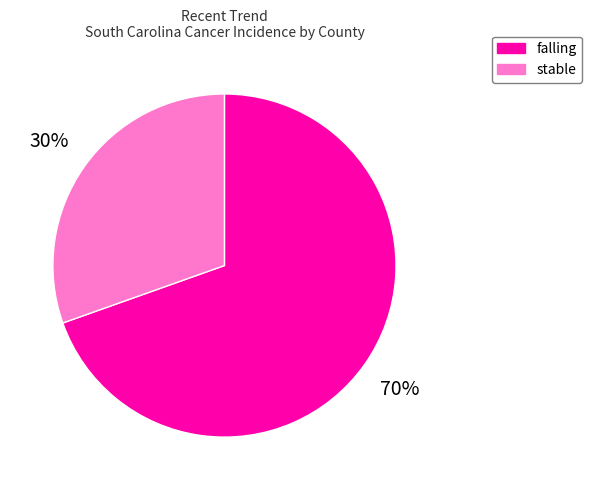

To the nearest percent, what is the average slice percentage?

50%